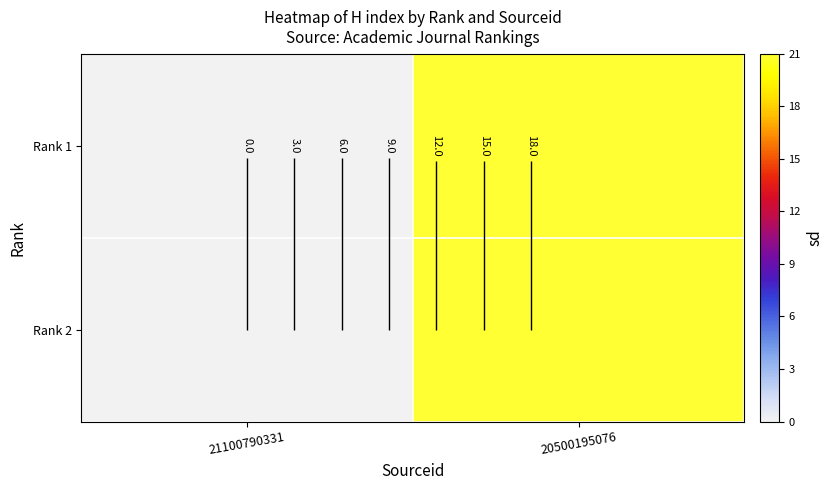

Is it true that Rank 1 equals 5 at 20500195076?

False